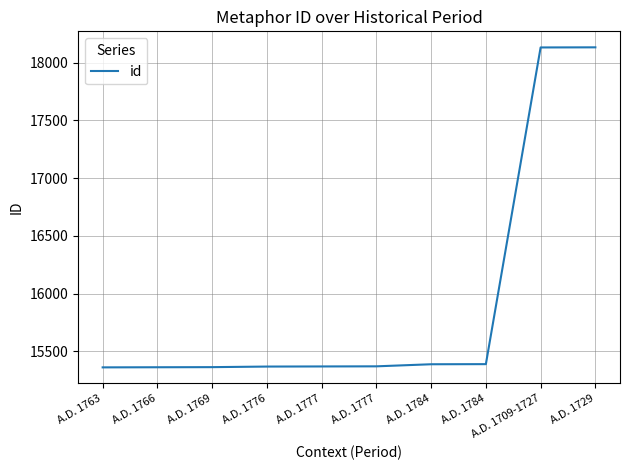

What is the difference between the second highest and second lowest values?

2770